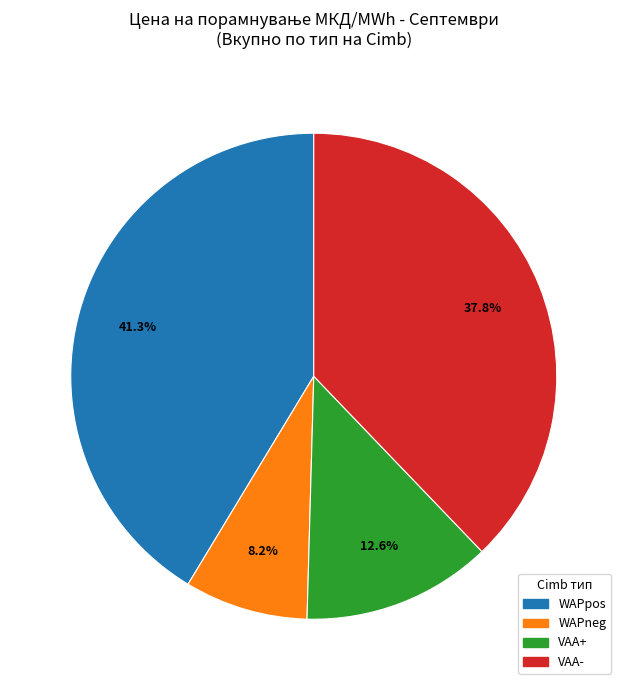

How many slices are in this pie chart?

4